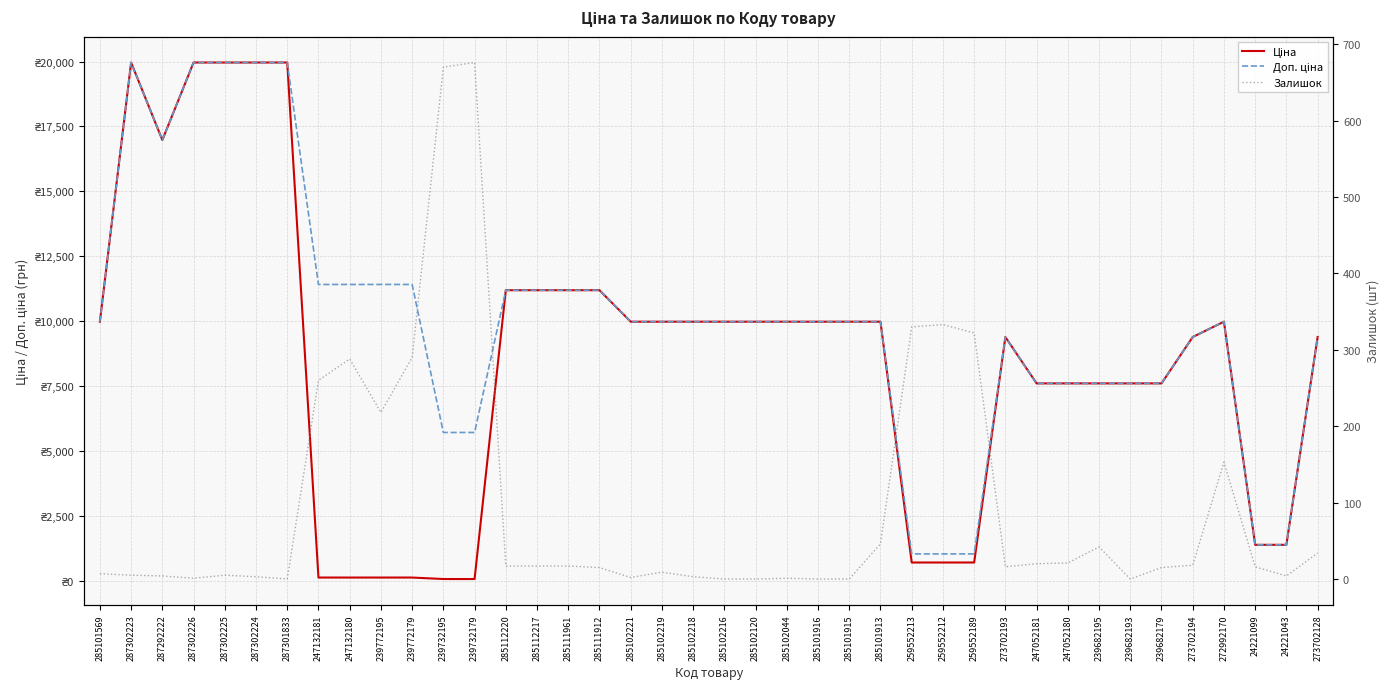

True or false: Доп. ціна and Залишок intersect in this chart.

False